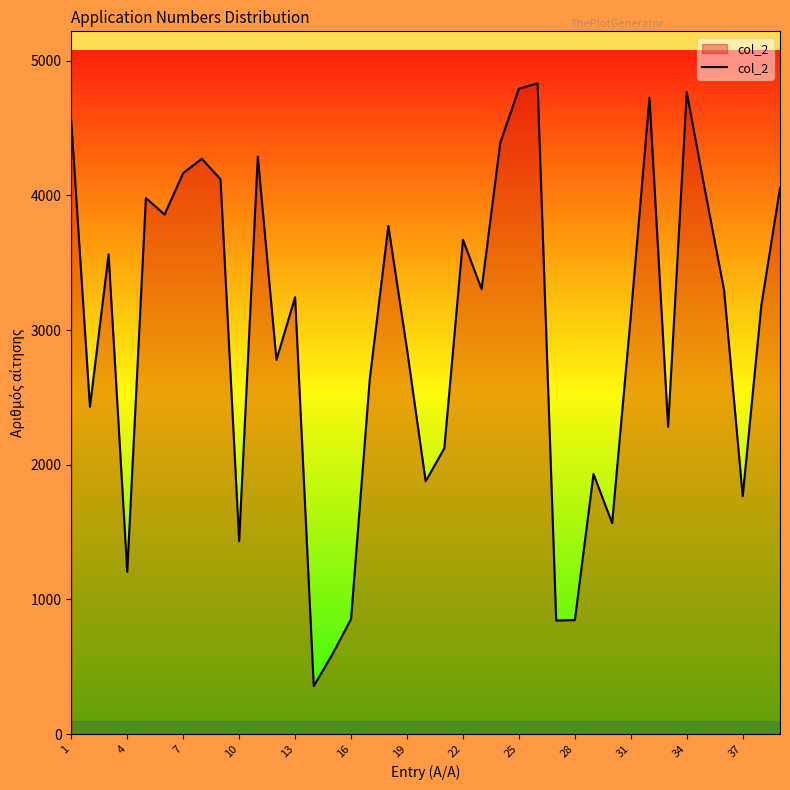

What is the smallest value displayed?

356